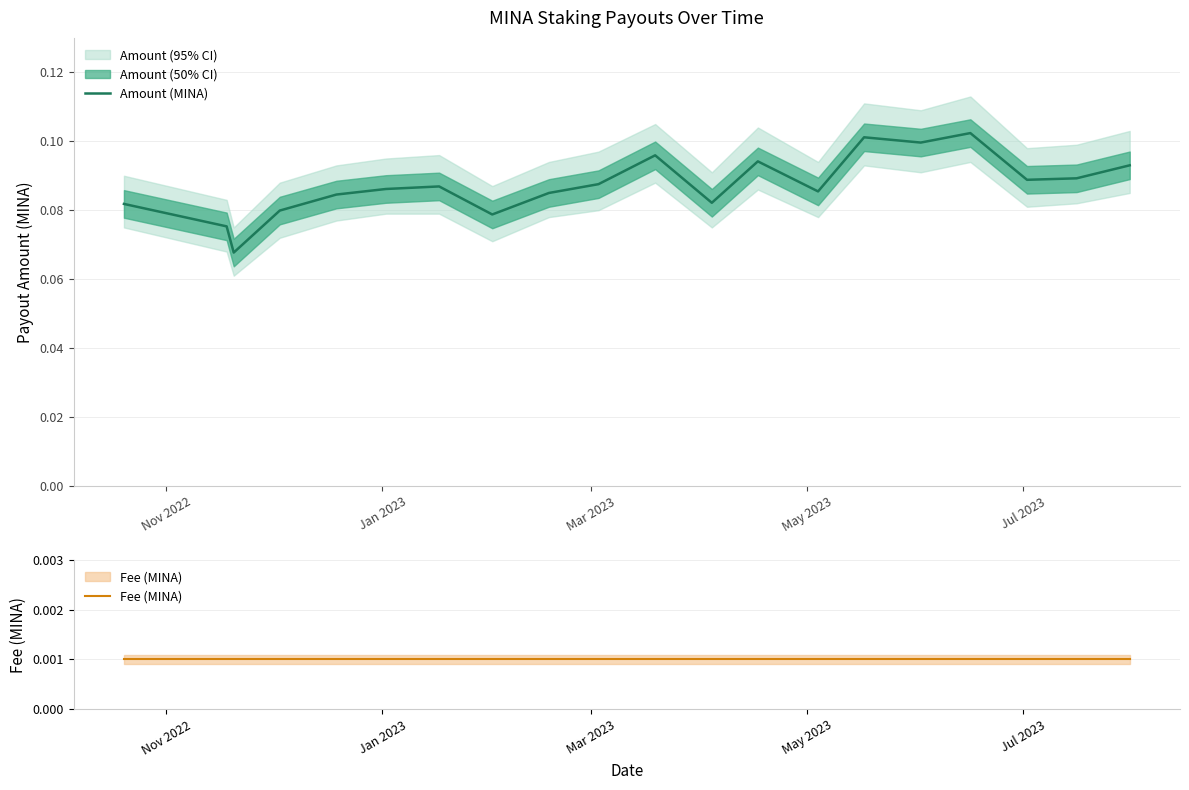

True or false: Amount (MINA) and Fee (MINA) cross at least once.

False